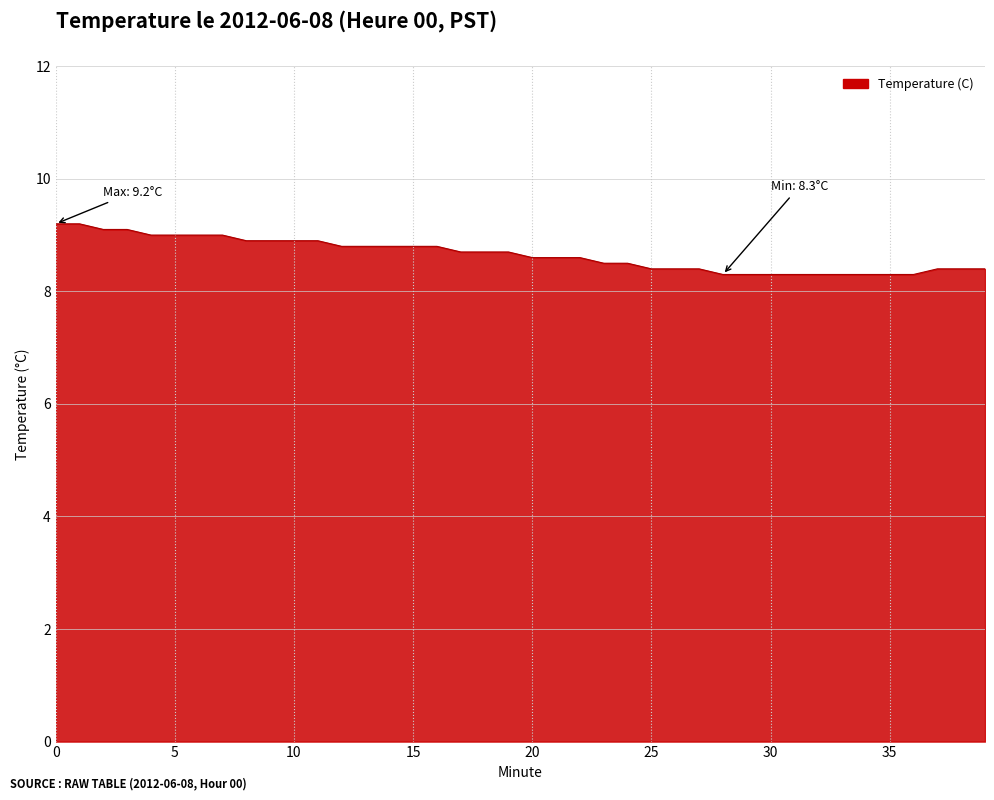

What is the greatest value displayed?

9.2